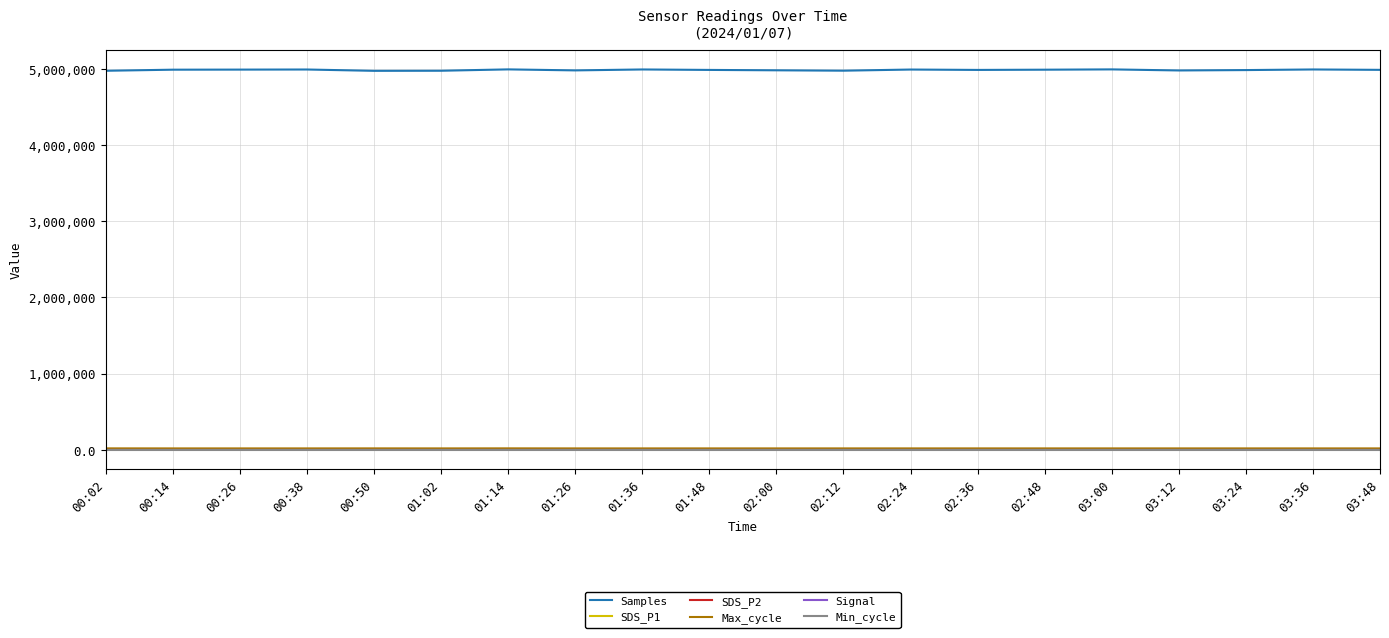

What is the sum of all Signal values?

-1558.0